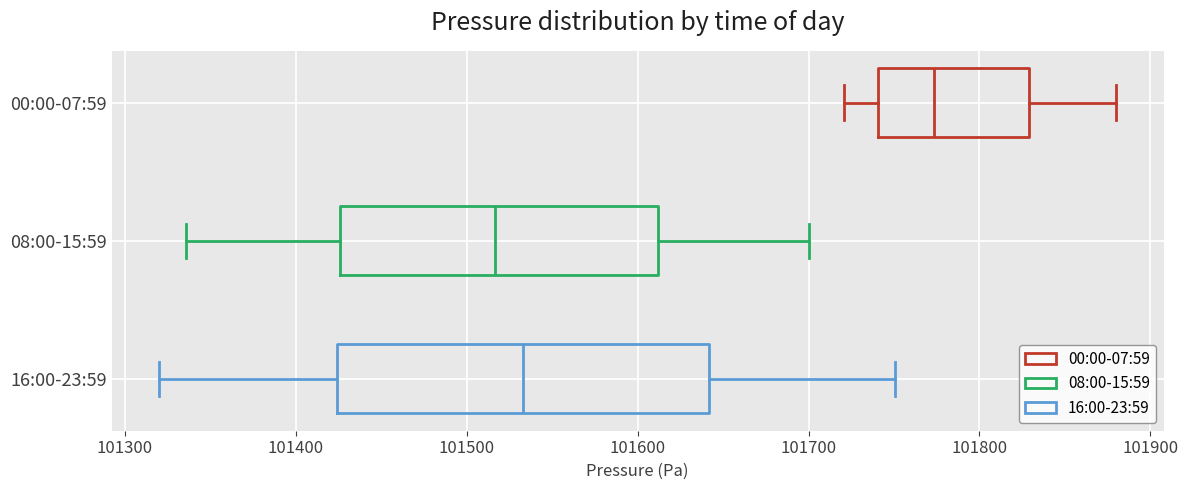

Reading bottom to top, read every box against the x-axis: the position of its median line, the range the box covers, and the ends of its whiskers. The values are not printed on the chart, so give them approximately, as read against the axis.

16:00-23:59: median 101530, box 101420 to 101640, whiskers 101320 to 101750
08:00-15:59: median 101520, box 101430 to 101610, whiskers 101340 to 101700
00:00-07:59: median 101770, box 101740 to 101830, whiskers 101720 to 101880